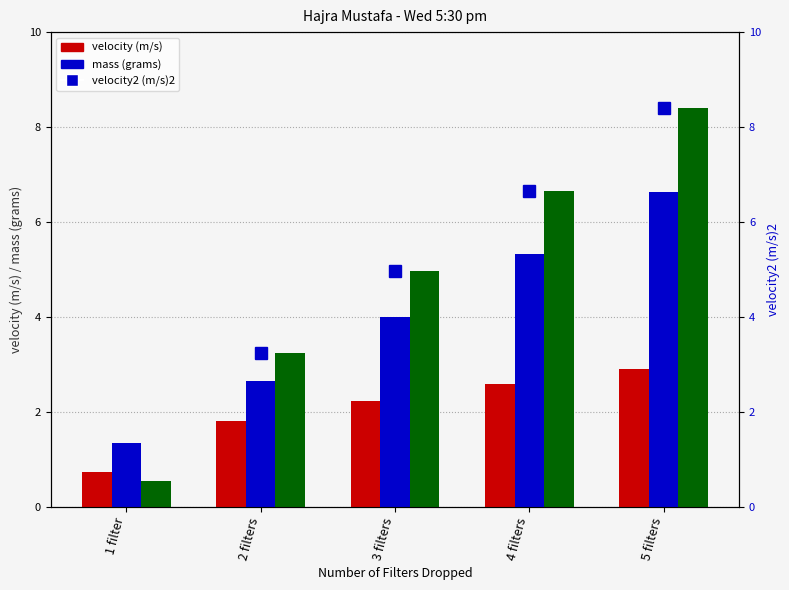

How many values in the velocity (m/s) series are below 2?

2